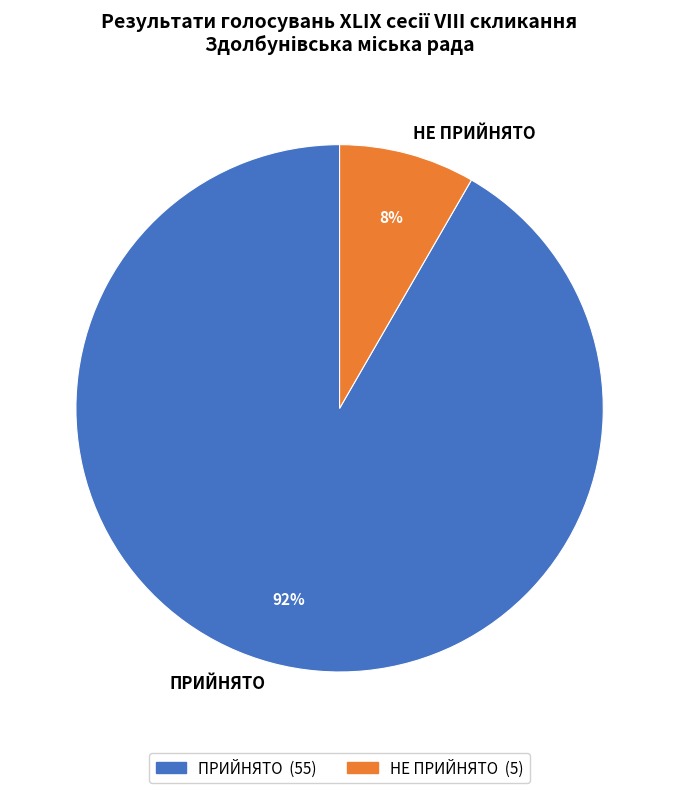

How many segments does this pie chart have?

2